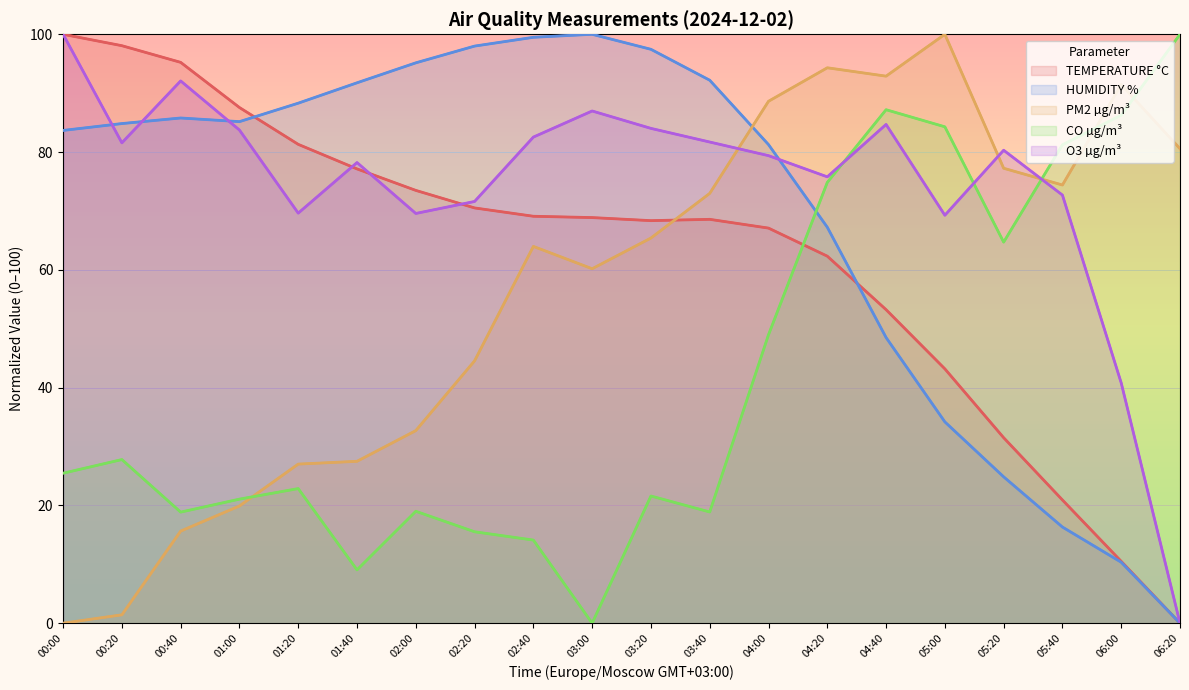

True or false: TEMPERATURE °C has a value of 10.5 at 06:00.

True